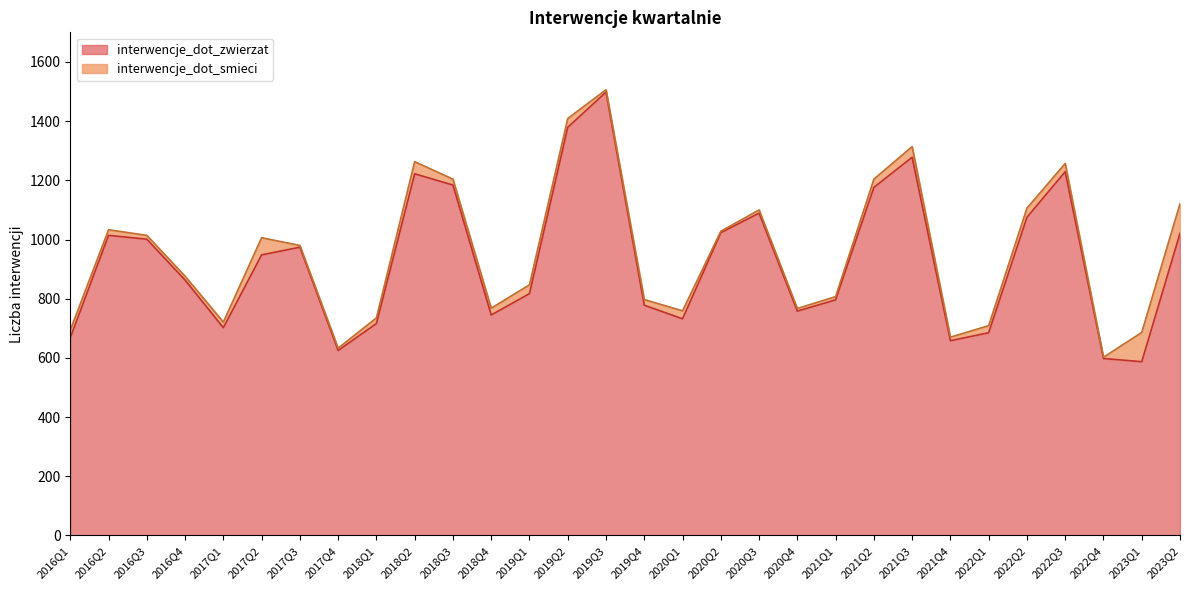

The value at 2019Q3 is 1498. True or false?

True